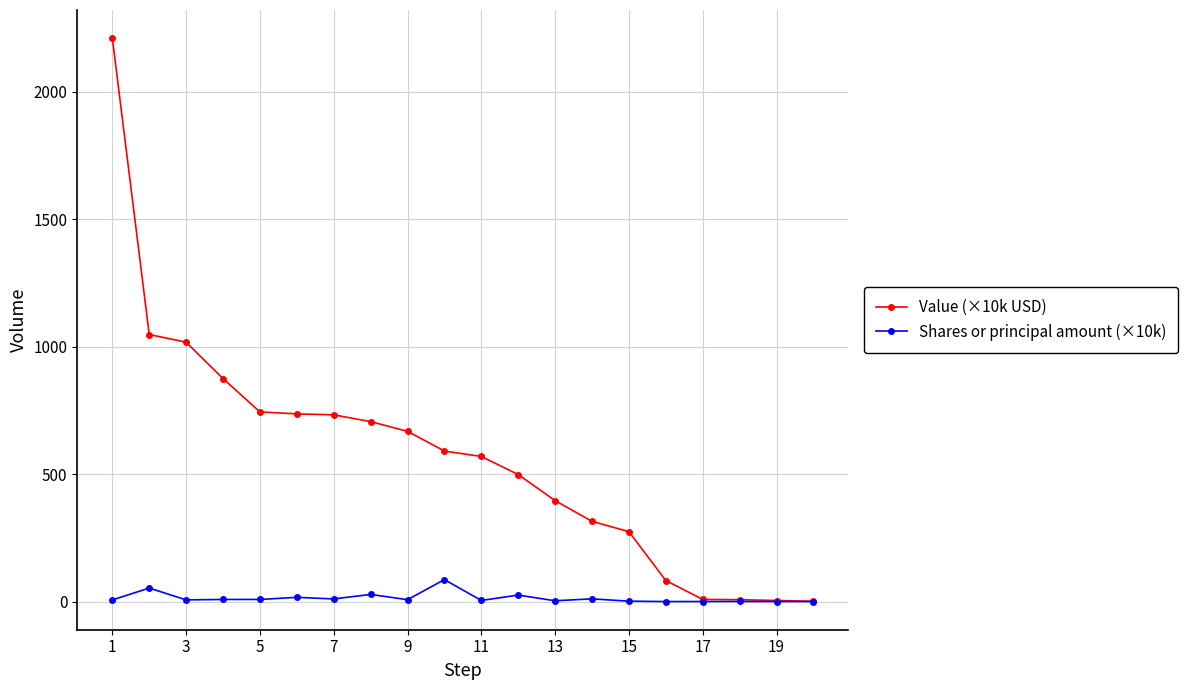

Which series has the widest spread of values?

Value (×10k USD)